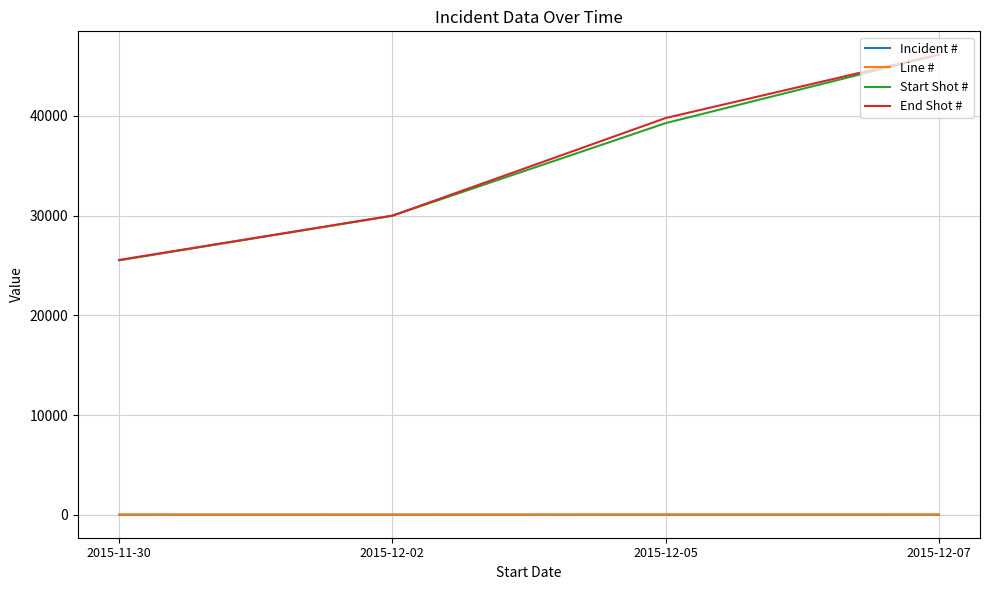

List the labels in order of End Shot # value, largest first.

2015-12-07, 2015-12-05, 2015-12-02, 2015-11-30